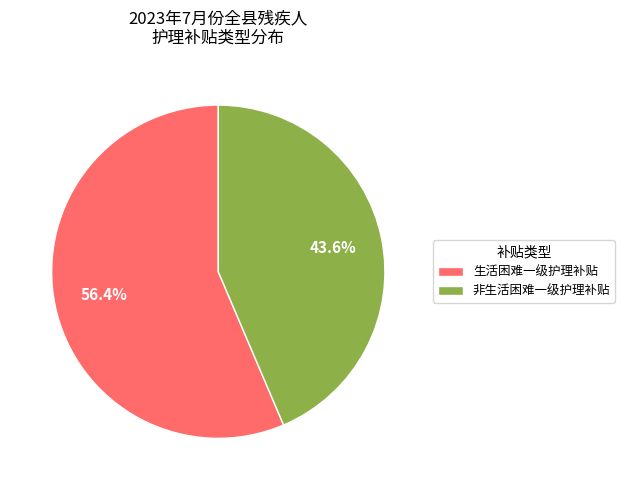

Which slice is the smallest?

非生活困难一级护理补贴